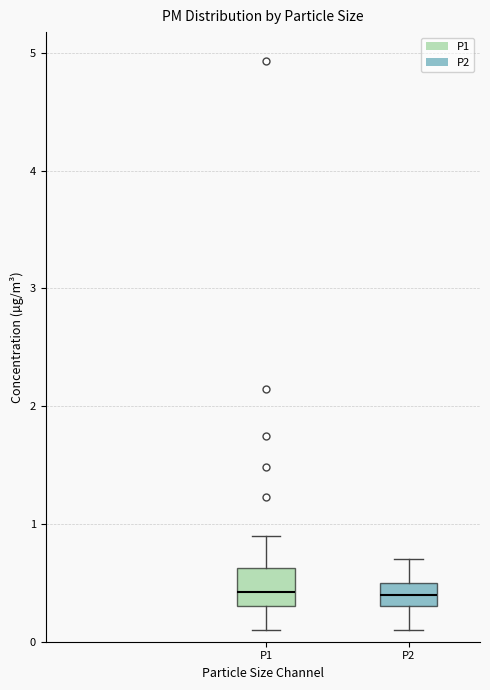

Comparing the boxes themselves (not the whiskers), which one is the tallest?

P1